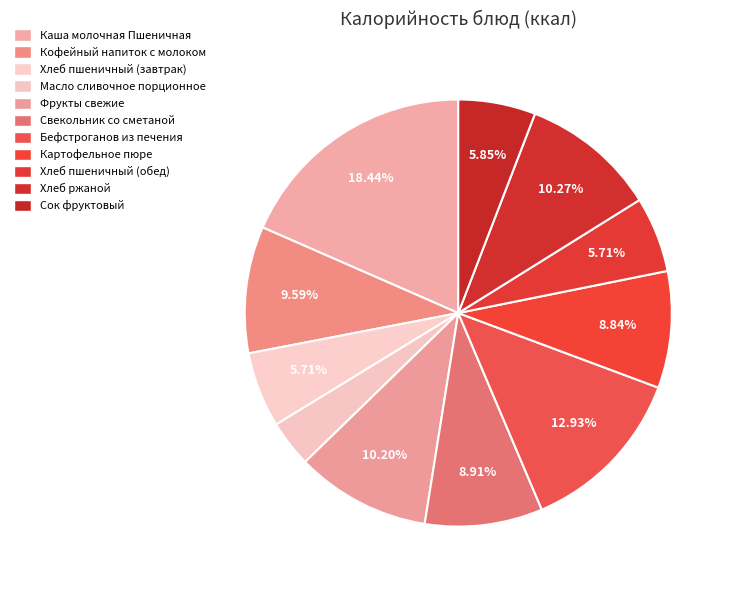

How many slices are in this pie chart?

11